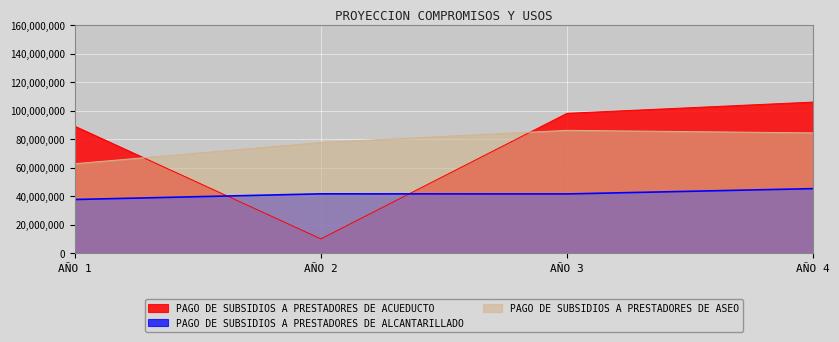

What are all the series names shown in the legend?

PAGO DE SUBSIDIOS A PRESTADORES DE ACUEDUCTO, PAGO DE SUBSIDIOS A PRESTADORES DE ALCANTARILLADO, PAGO DE SUBSIDIOS A PRESTADORES DE ASEO